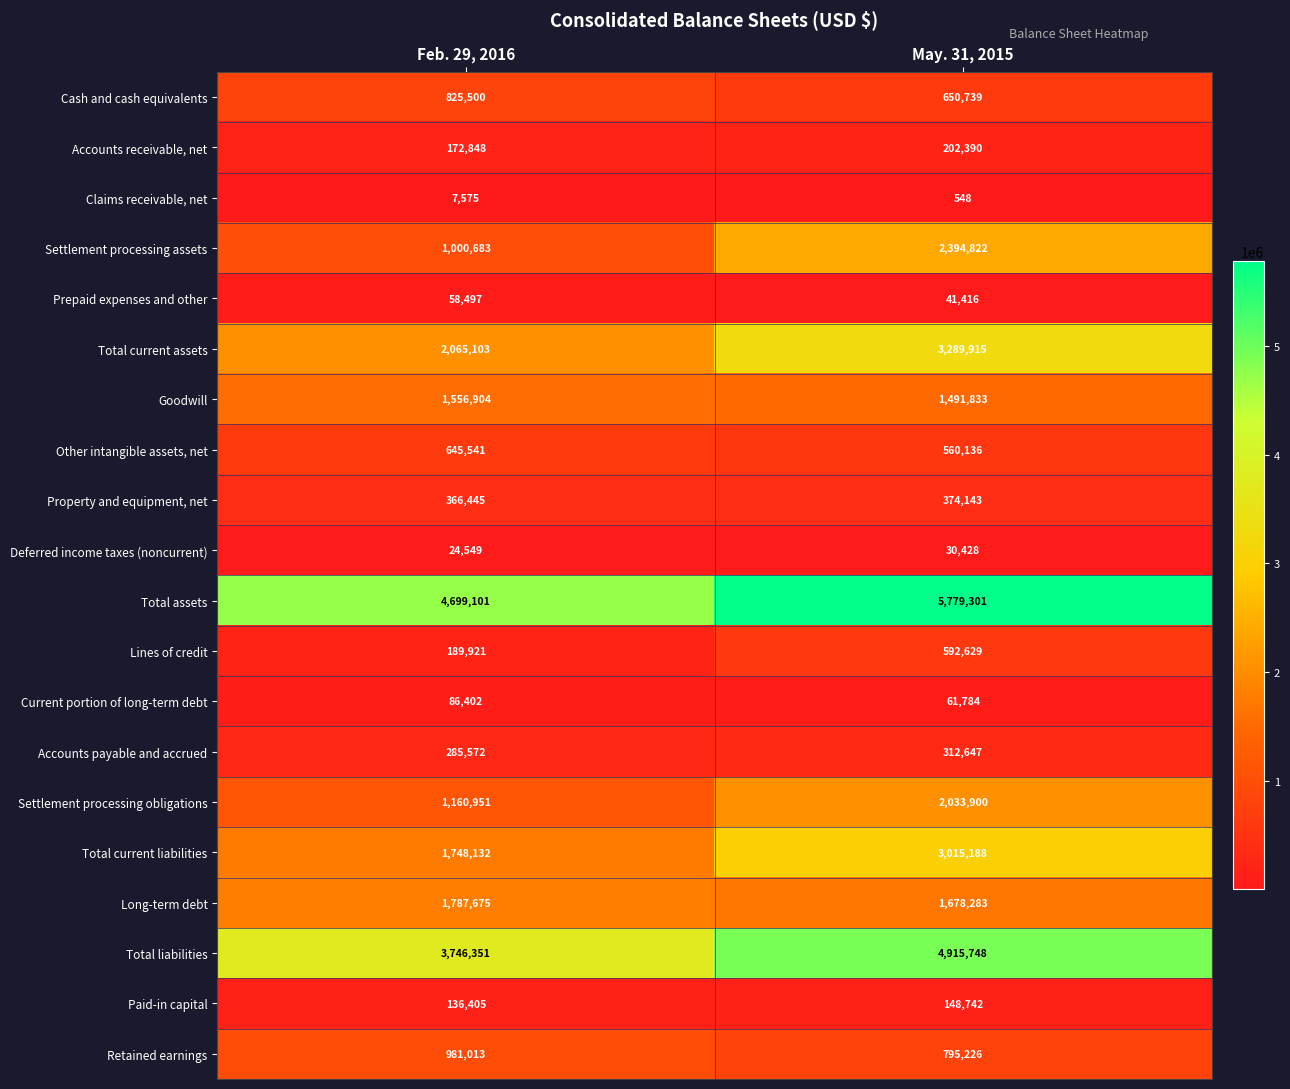

At which label is Deferred income taxes (noncurrent) closest to 27488?

Feb. 29, 2016